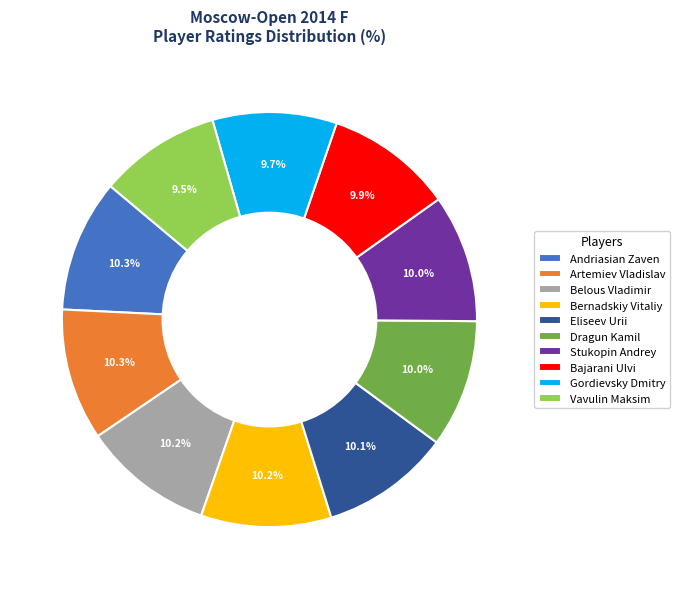

What percentage is the Artemiev Vladislav slice, to the nearest percent?

10%